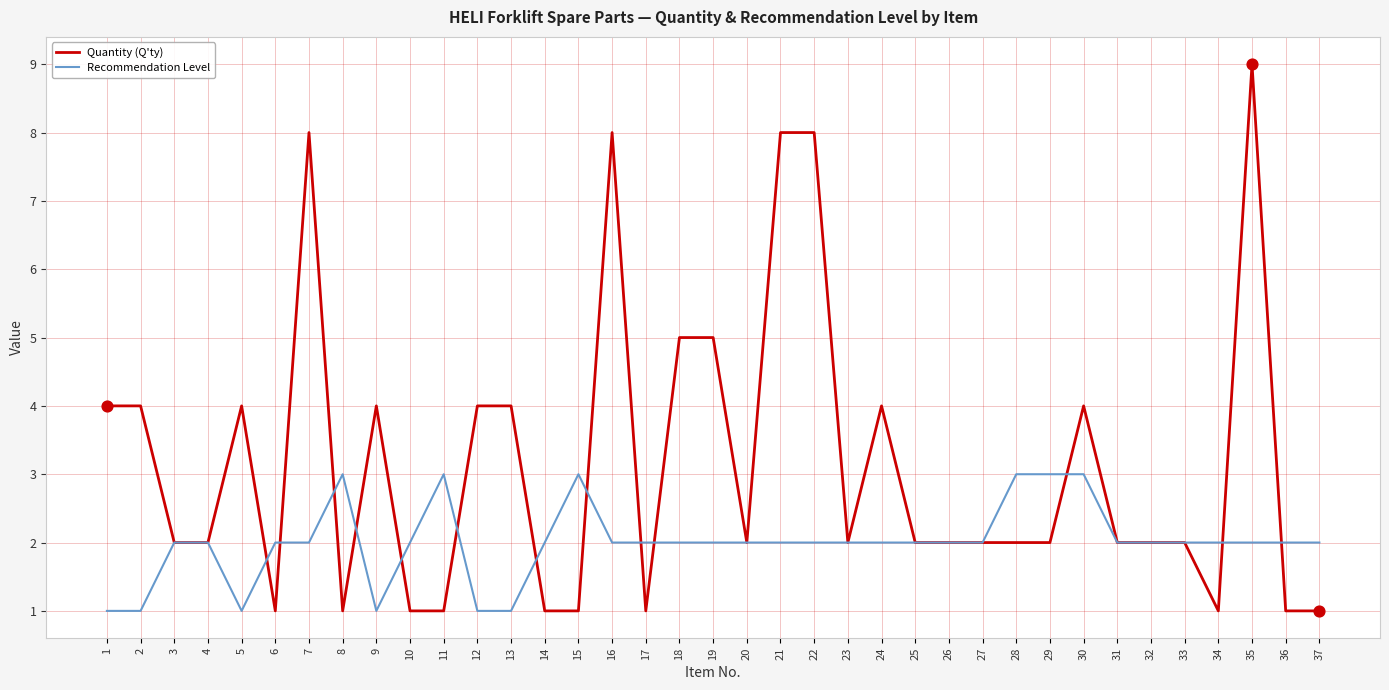

Which series changed the most between 21 and 36?

Quantity (Q'ty)